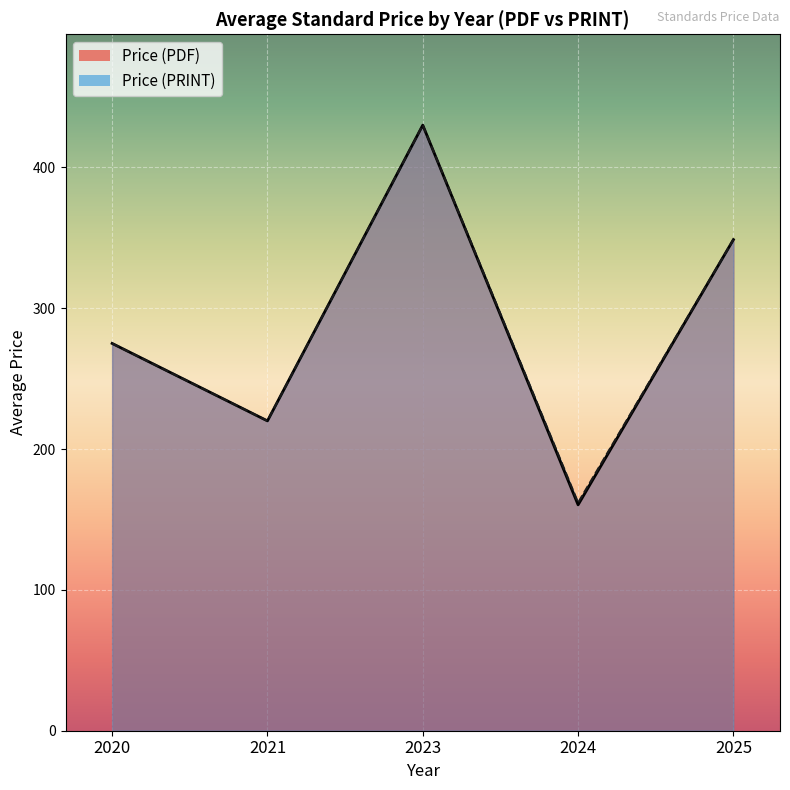

True or false: Price (PRINT) and Price (PDF) cross at least once.

False